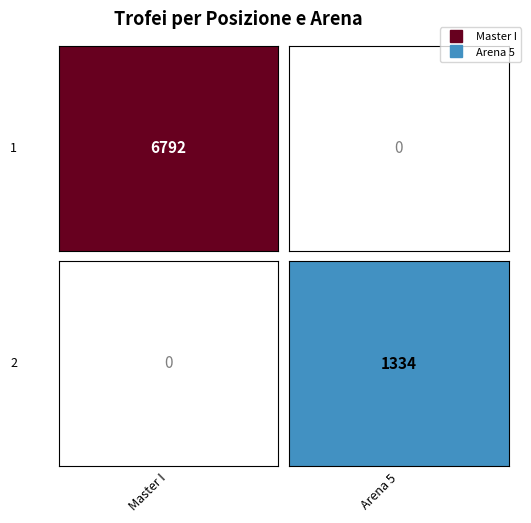

Between 1 and 2, which series saw the biggest shift?

Master I